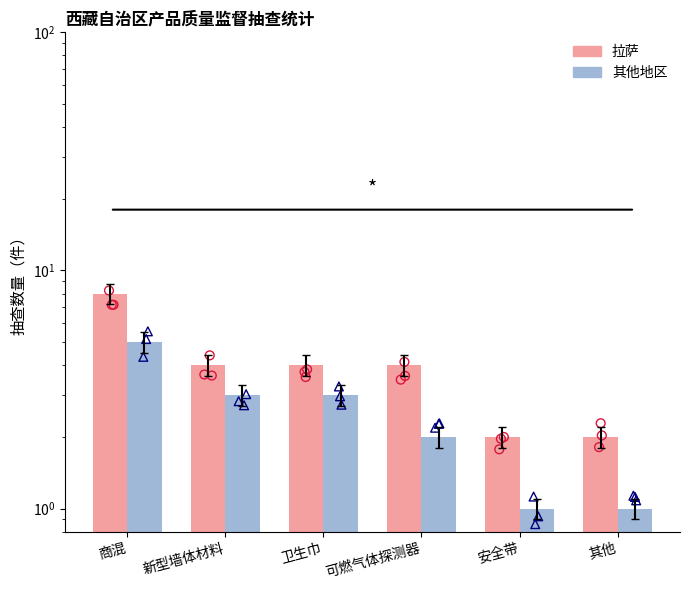

Which series has the largest Y range (max minus min)?

拉萨